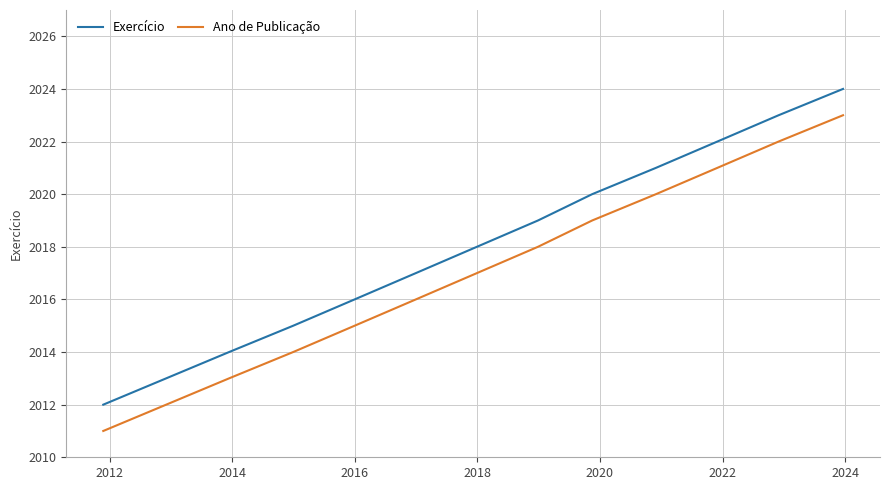

At how many categories does at least one series exceed 2018?

7